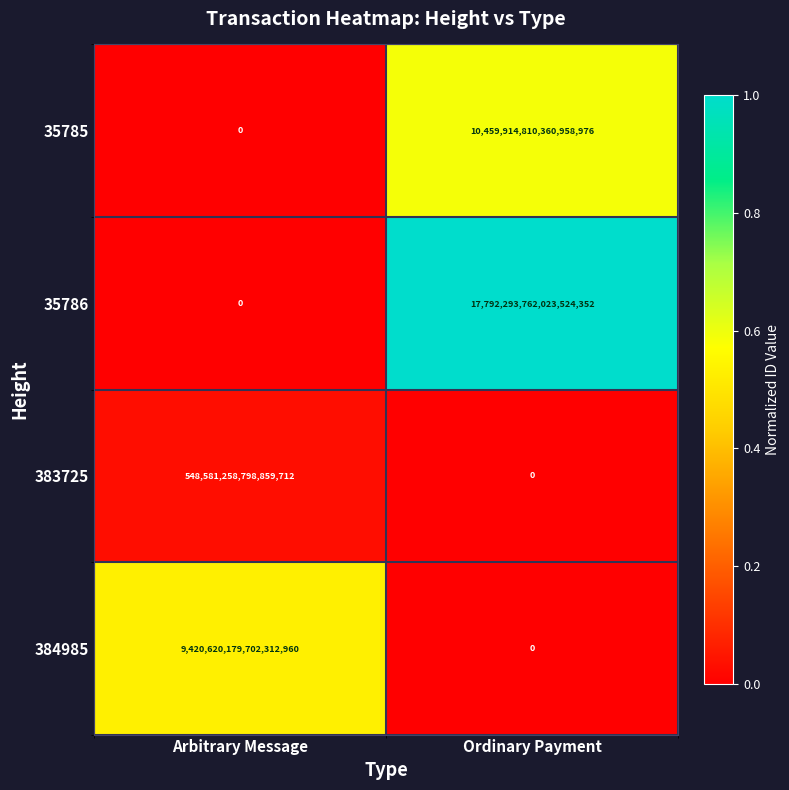

Is it true that 35785 equals 7103671732506683392 at Arbitrary Message?

False